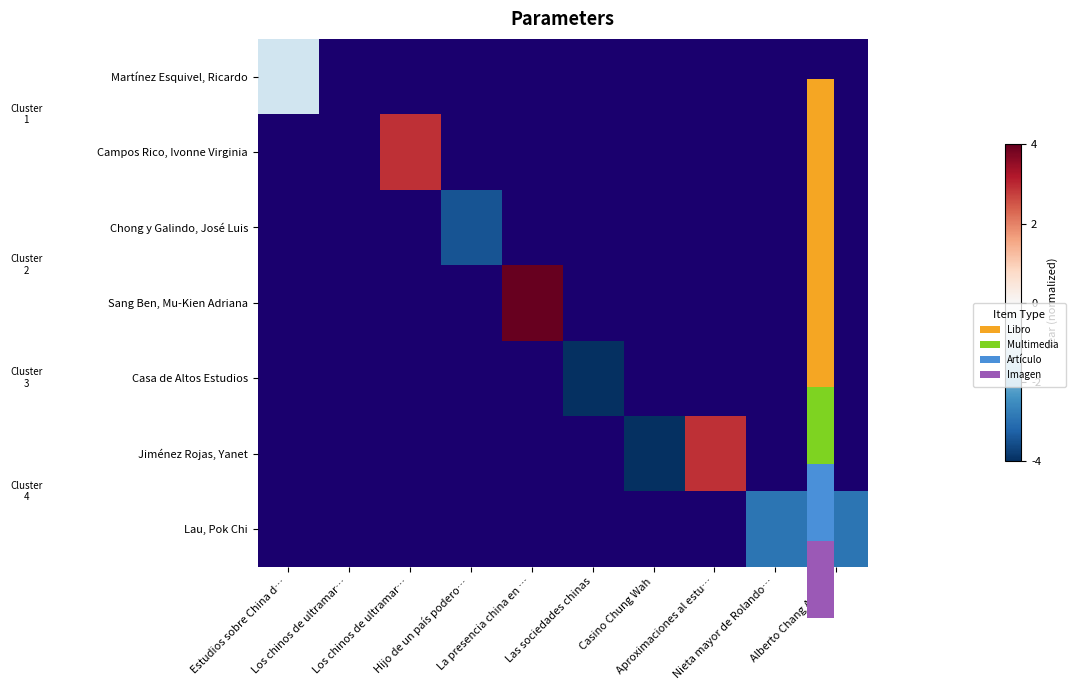

How many series are shown in this chart?

7